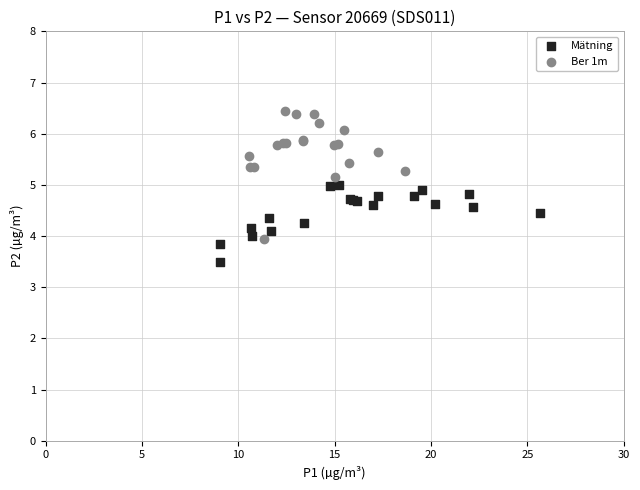

Which series reaches the maximum Y coordinate?

Ber 1m